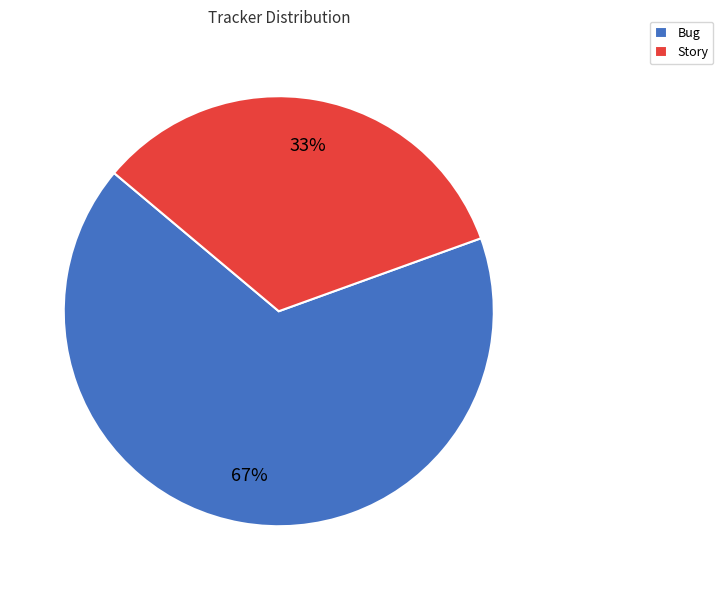

How many slices are in this pie chart?

2